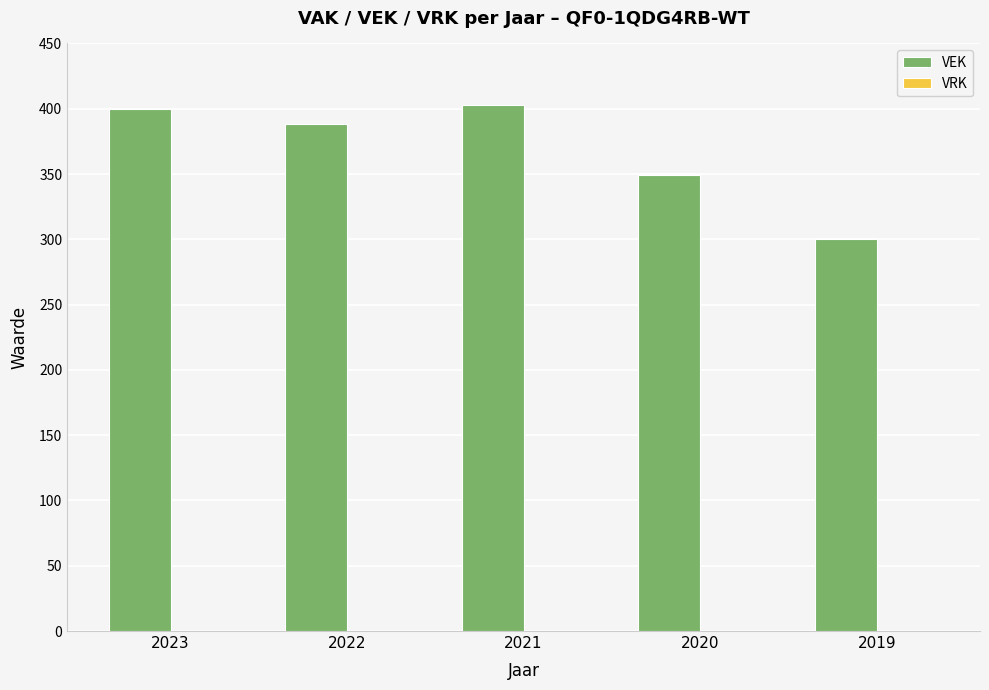

Are the bars horizontal?

No